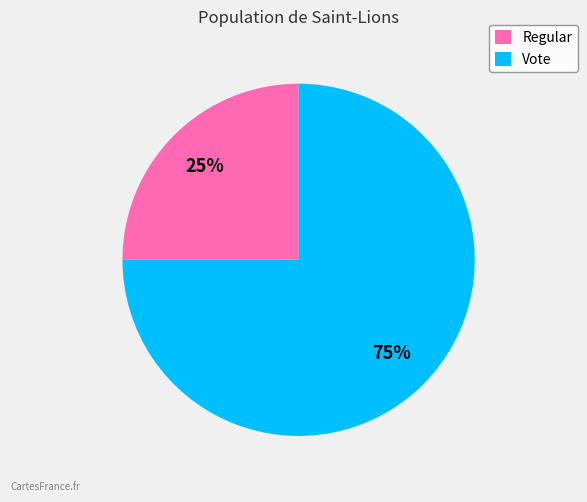

To the nearest percent, what is the difference between the largest and smallest slice percentages?

50%